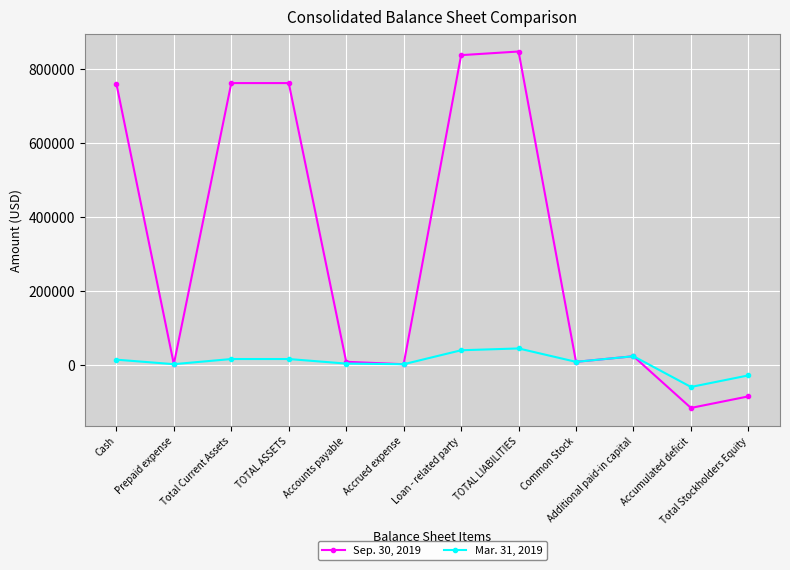

True or false: Mar. 31, 2019 and Sep. 30, 2019 intersect in this chart.

True